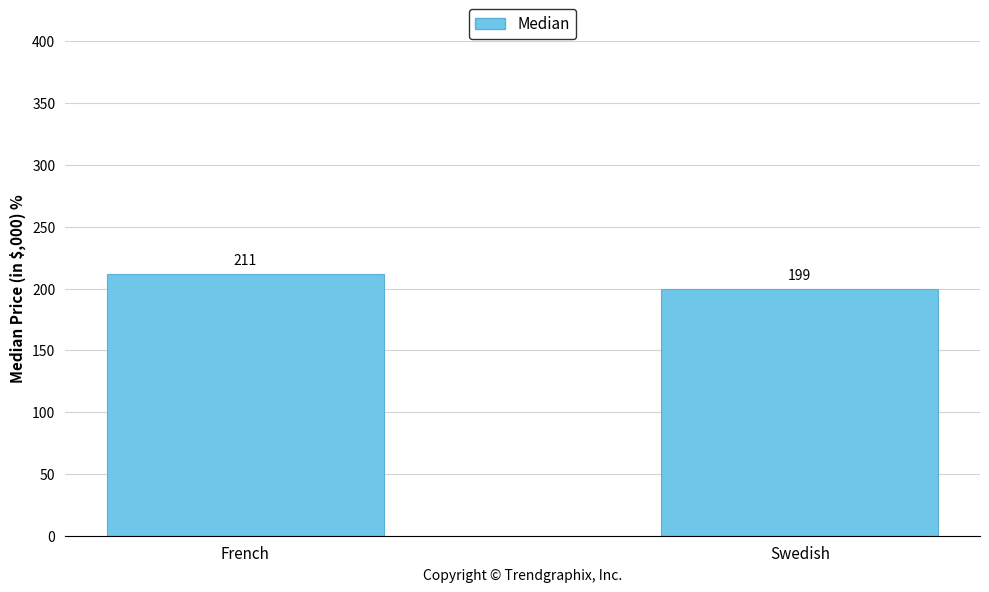

Count the number of data series in this chart.

1